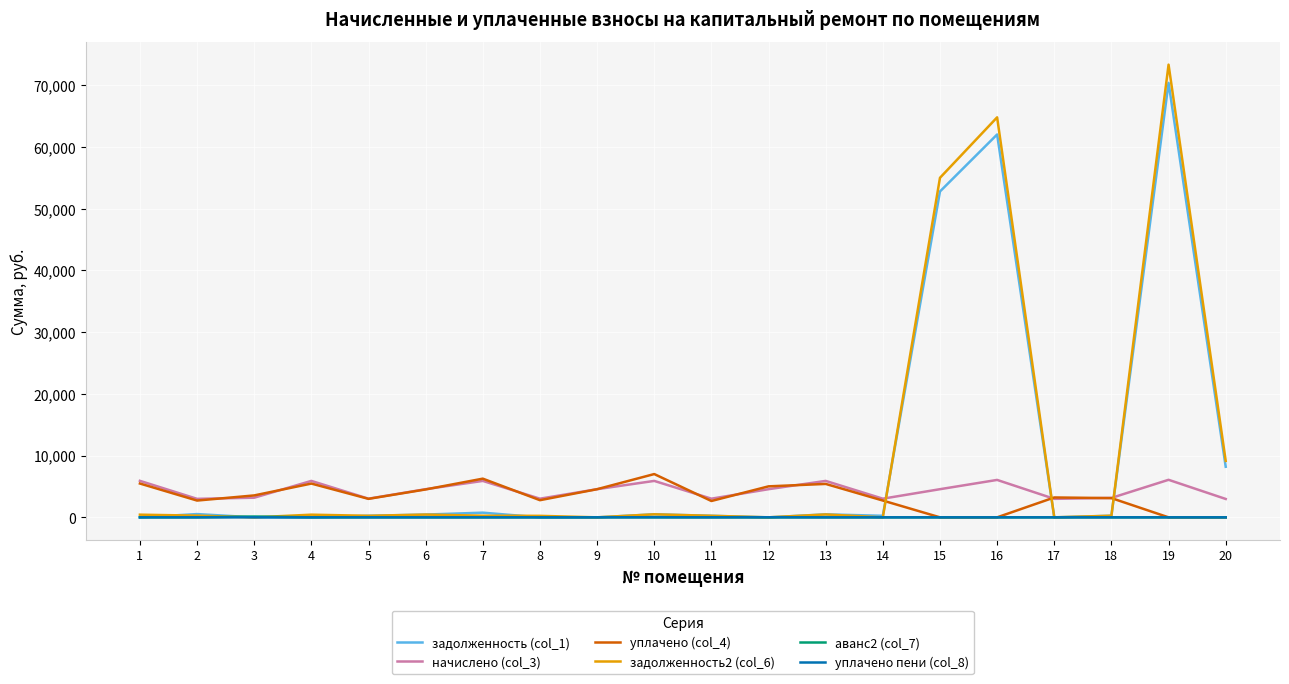

The value of задолженность2 (col_6) at 15 is 76285.9. True or false?

False